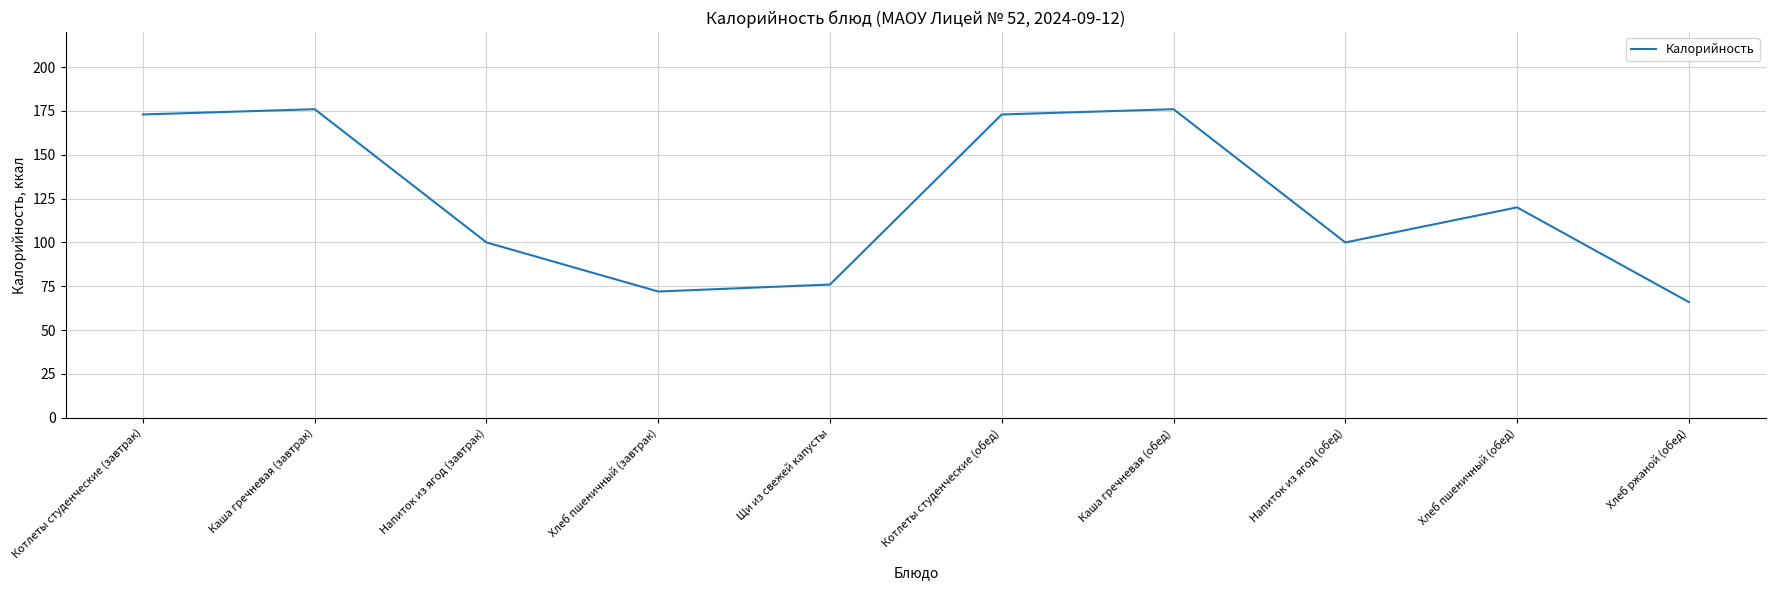

How many lines are shown in the chart?

1